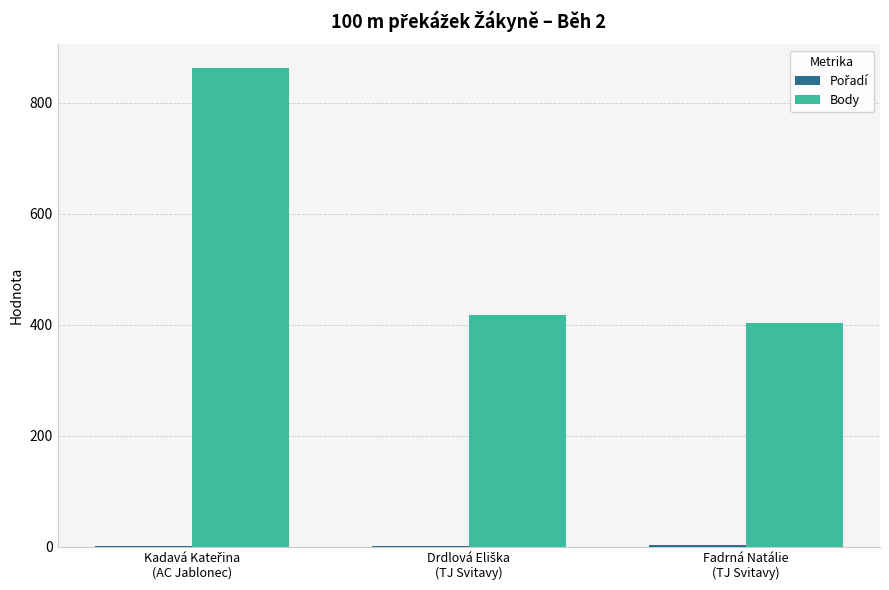

How many series are shown in this chart?

2